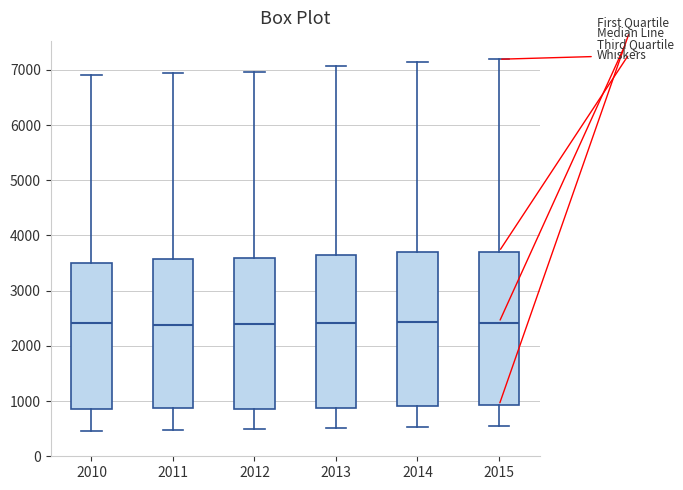

Reading left to right, transcribe this box plot: for each box, give where its median line is, the range the box spans, and where its two whiskers end, as read against the y-axis. The values are not printed on the chart, so give them approximately, as read against the axis.

2010: median 2400, box 900 to 3500, whiskers 500 to 6900
2011: median 2400, box 900 to 3600, whiskers 500 to 6900
2012: median 2400, box 900 to 3600, whiskers 500 to 7000
2013: median 2400, box 900 to 3600, whiskers 500 to 7100
2014: median 2400, box 900 to 3700, whiskers 500 to 7200
2015: median 2400, box 900 to 3700, whiskers 600 to 7200